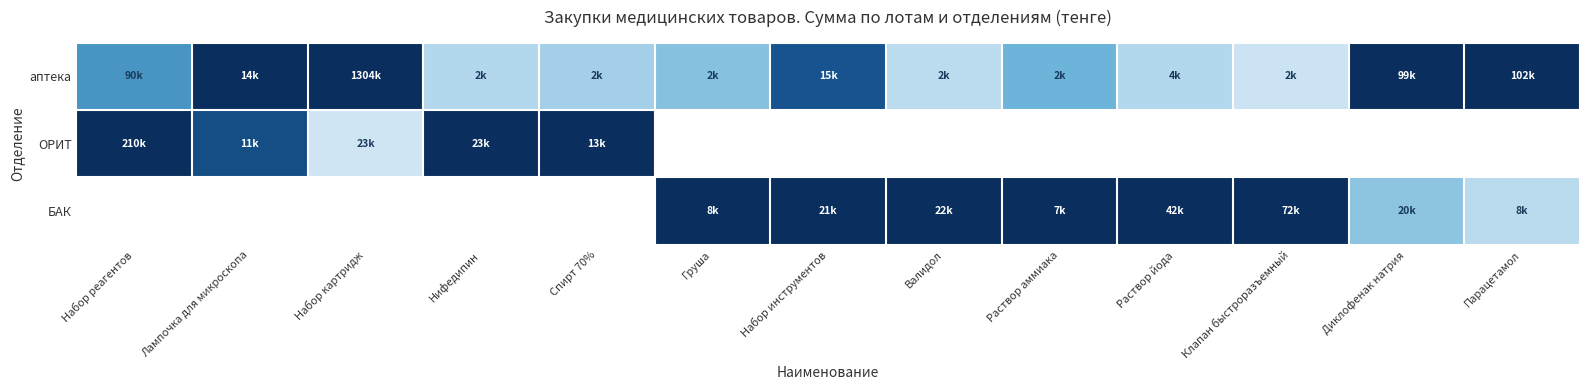

What is the difference between the highest and lowest values at Нифедипин?

1.0